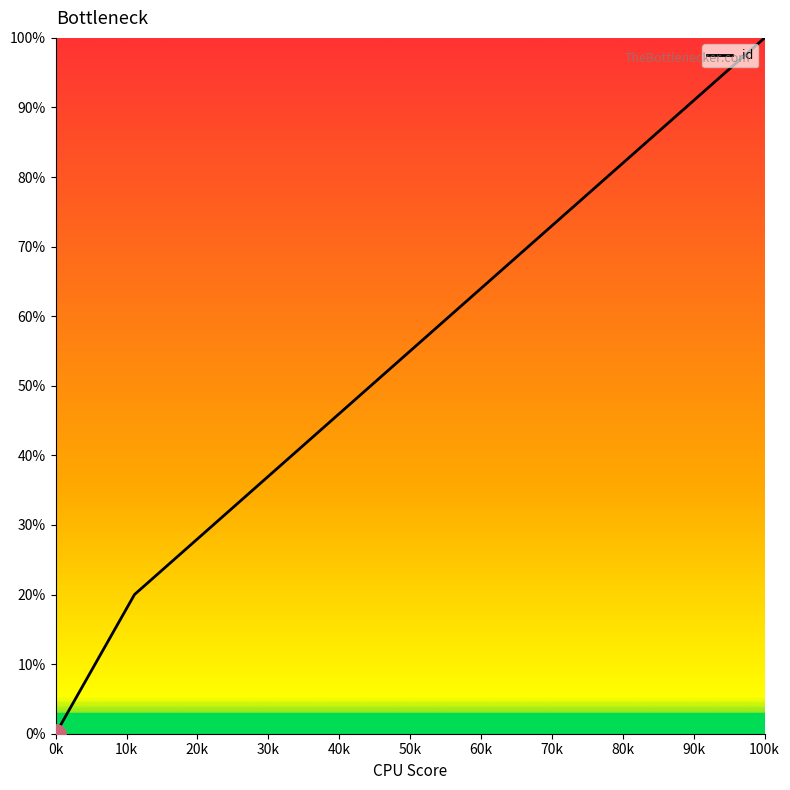

True or false: the data has more than 1 interior local peaks.

False